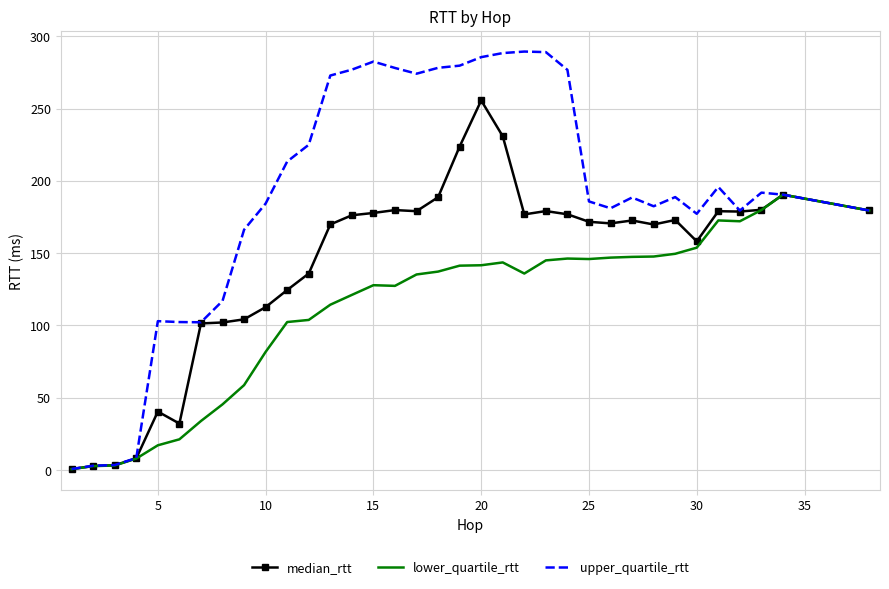

Which series has the widest spread of values?

upper_quartile_rtt